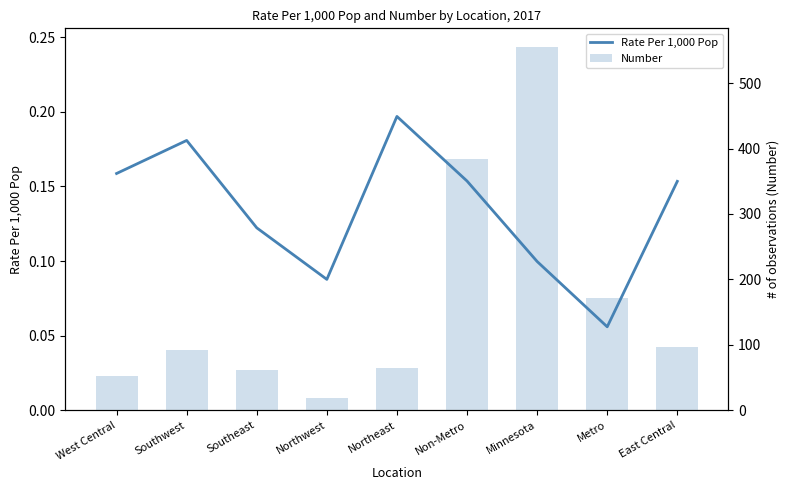

What value does the Rate Per 1,000 Pop series have at Northeast?

0.2